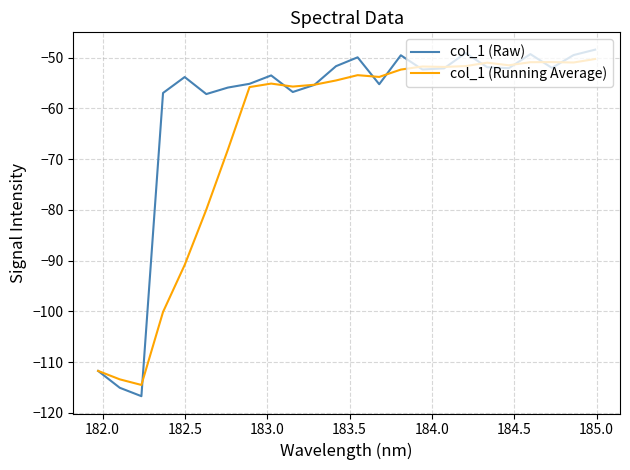

Which series has the largest total across all categories?

col_1 (Raw)